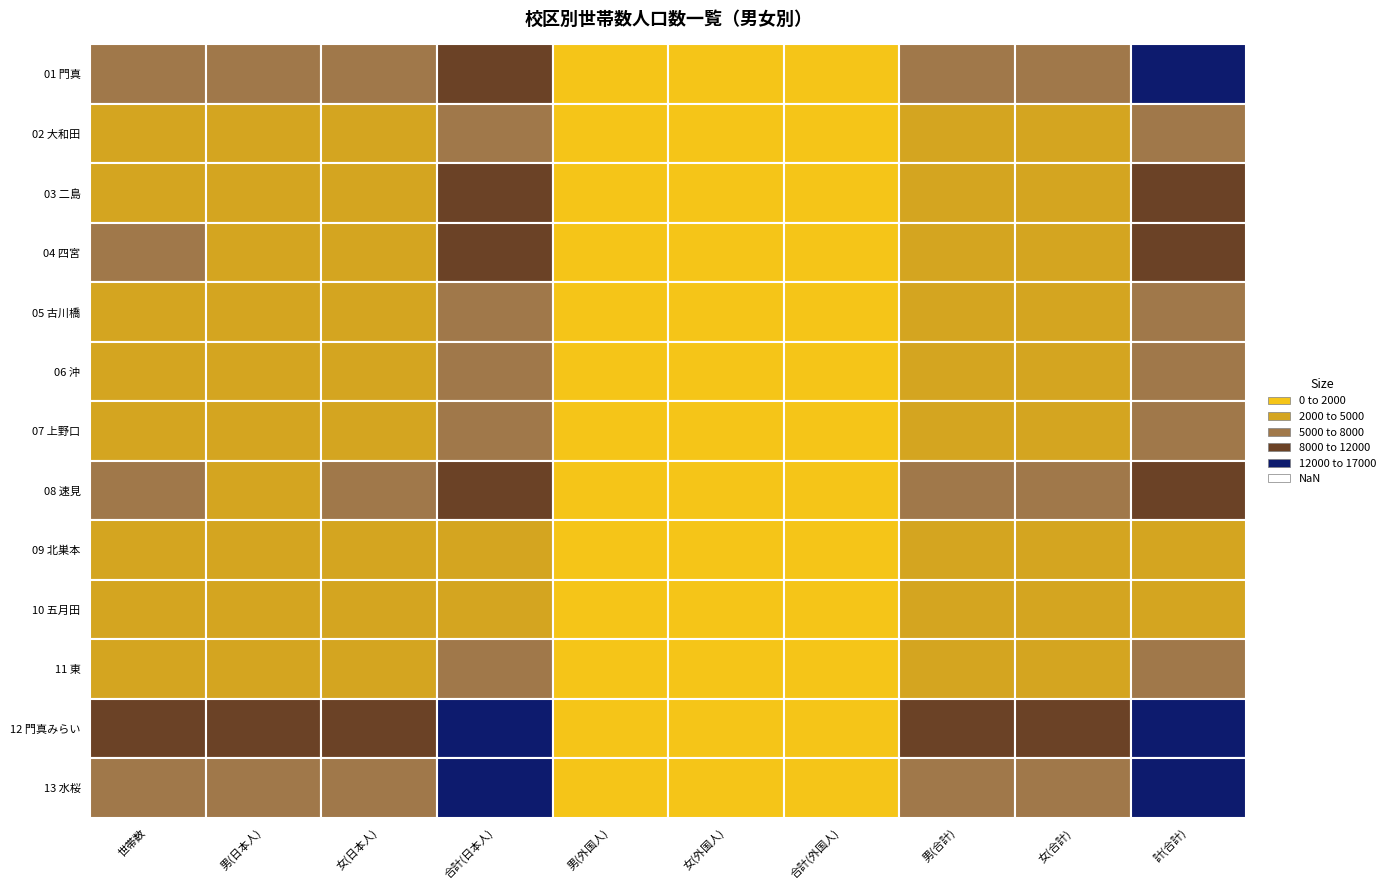

What is the difference between the maximum and second lowest values in the 03 二島 series?

8903